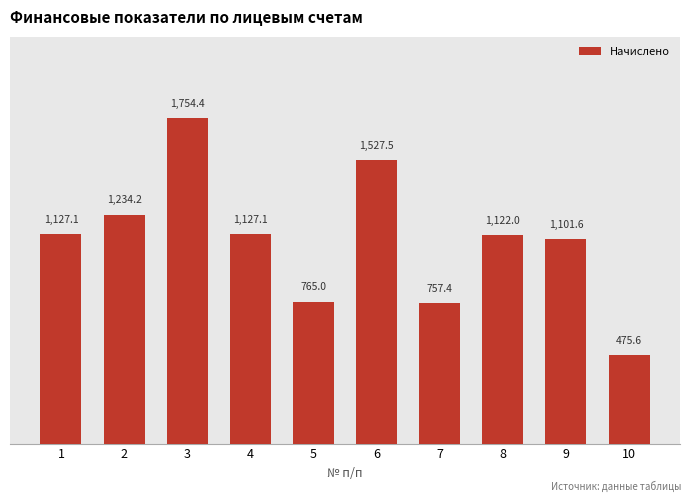

What is the value of the 9th bar from the left?

1101.6